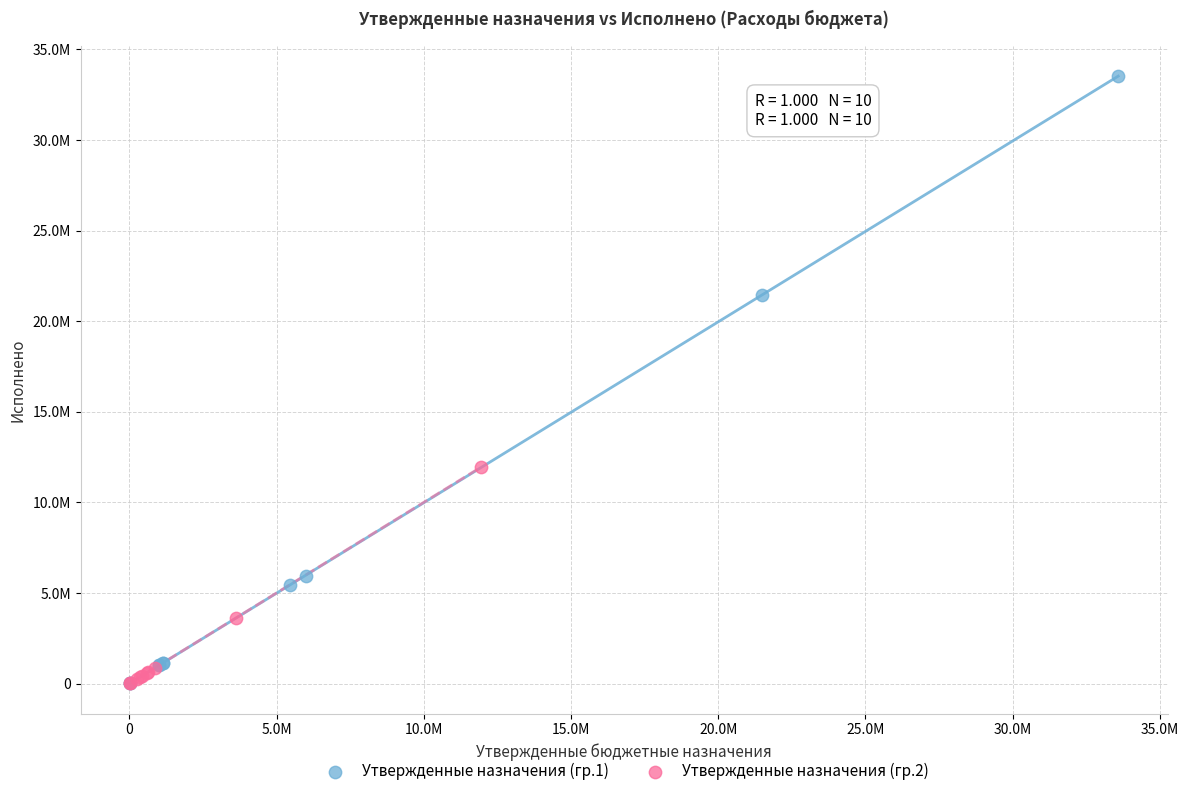

What are all the series names shown in the legend?

Утвержденные назначения (гр.1), Утвержденные назначения (гр.2)